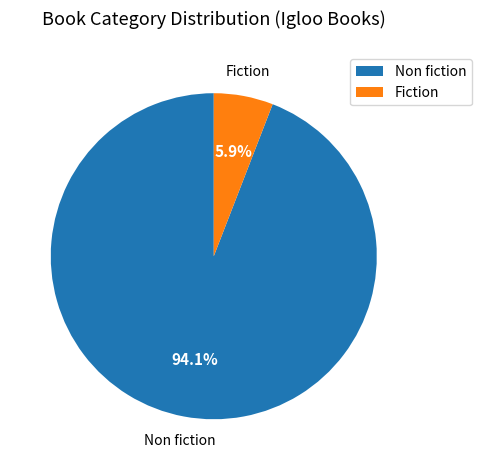

Do Fiction and Non fiction together represent more than half of the pie?

Yes